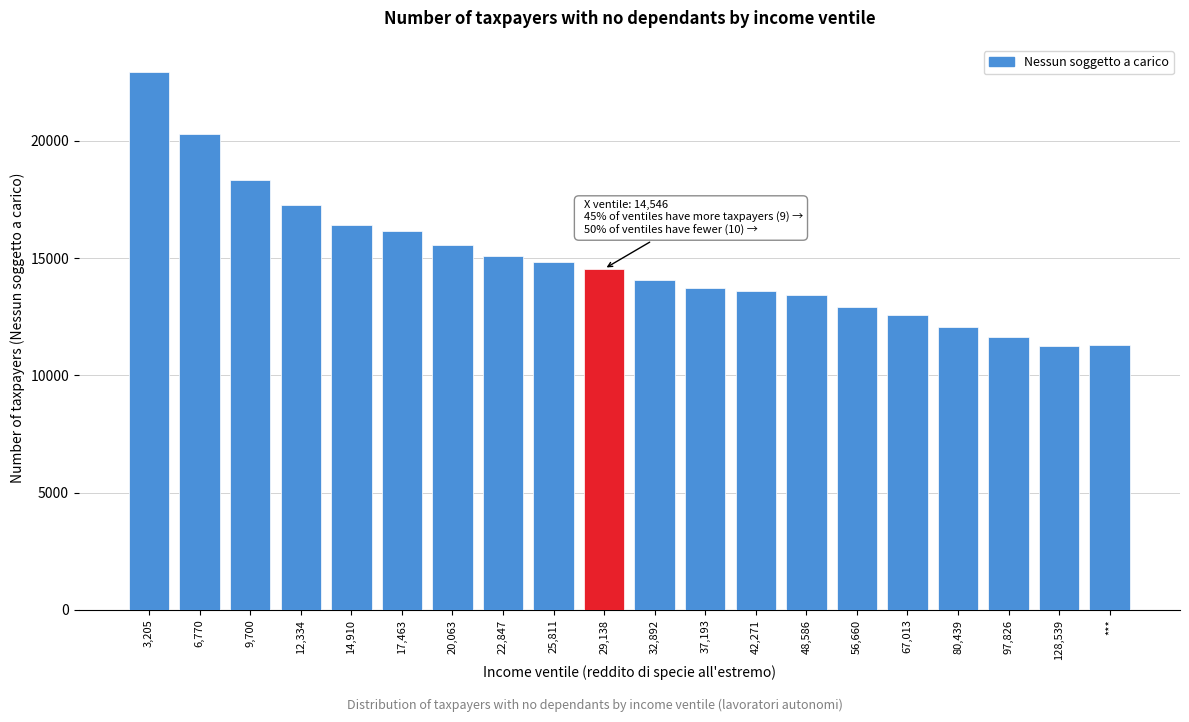

What is the label of the 1st bar from the left?

3,205